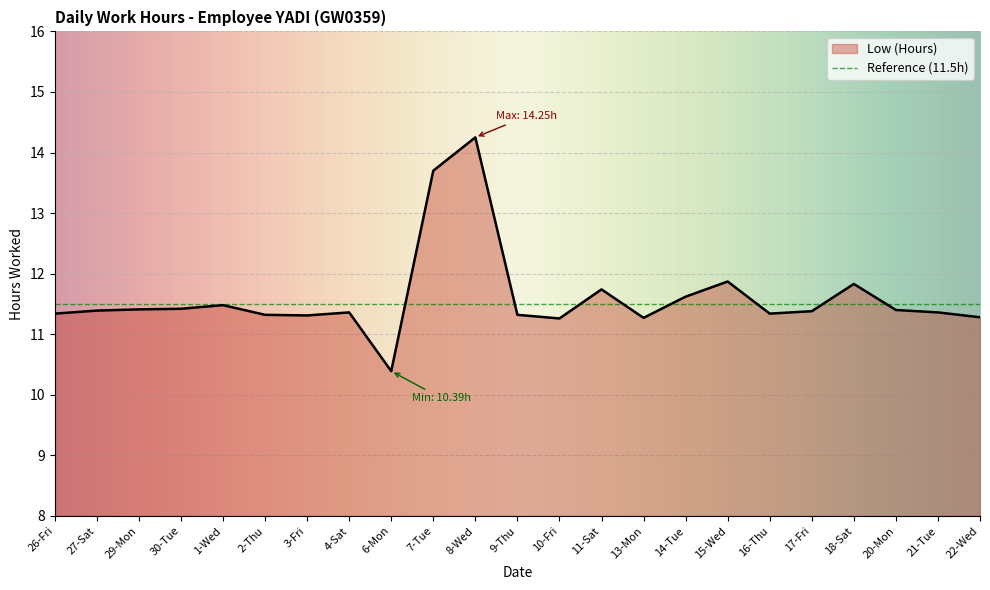

What is the average value?

11.6